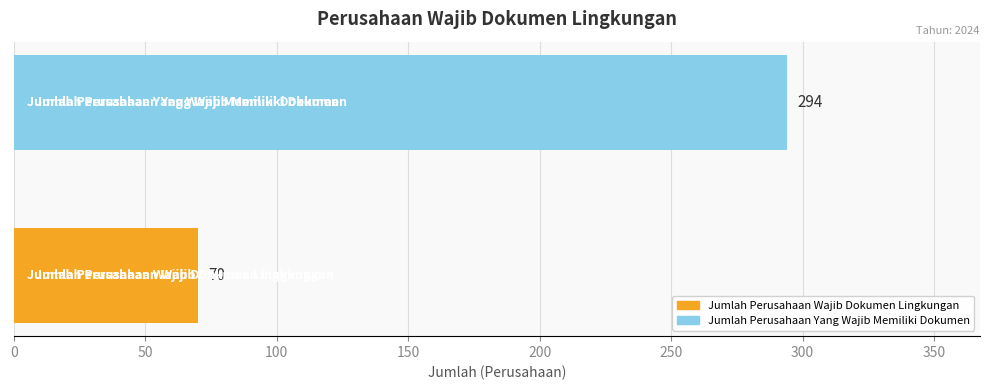

Reading bottom to top, transcribe all the data shown in this chart.

70	294